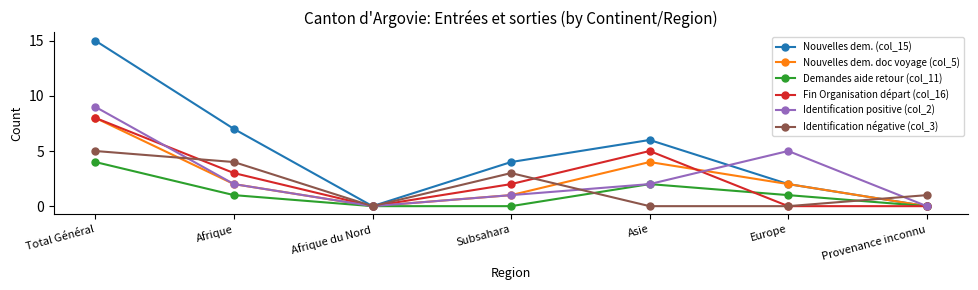

What is the difference between the Nouvelles dem. (col_15) values at Total Général and Provenance inconnu?

15